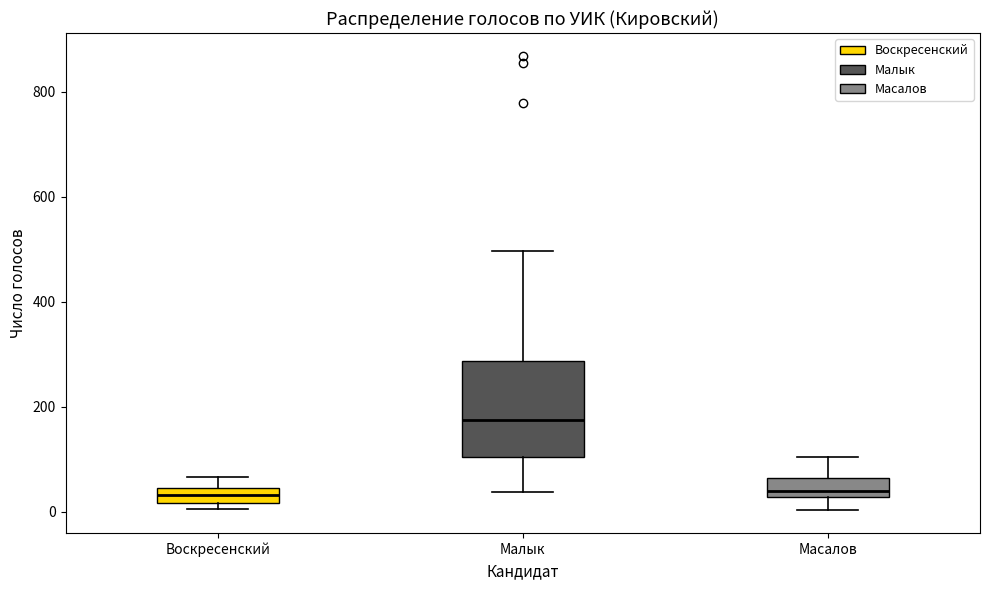

Where does the median line of the box for Масалов sit on the y-axis? The values are not printed on the chart, so give them approximately, as read against the axis.

40